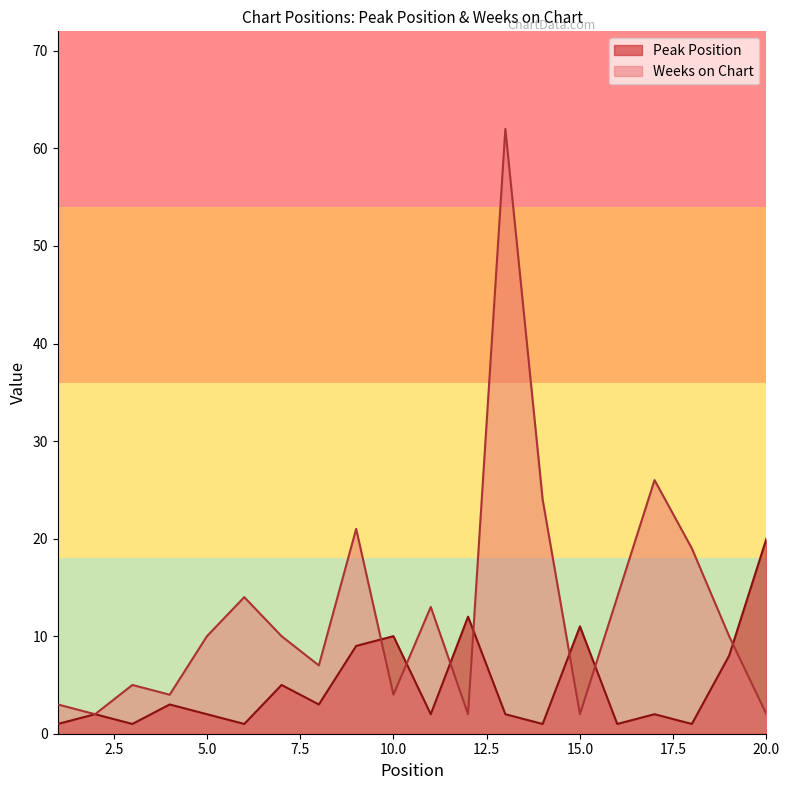

Which series has the widest spread of values?

Weeks on Chart